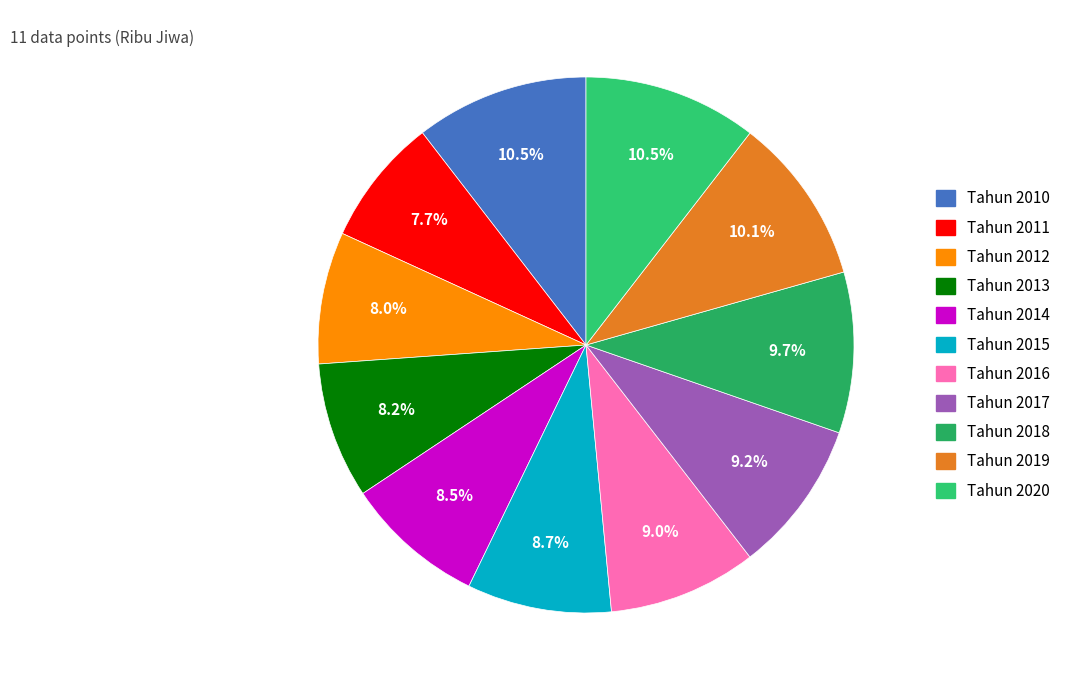

How many slices are in this pie chart?

11